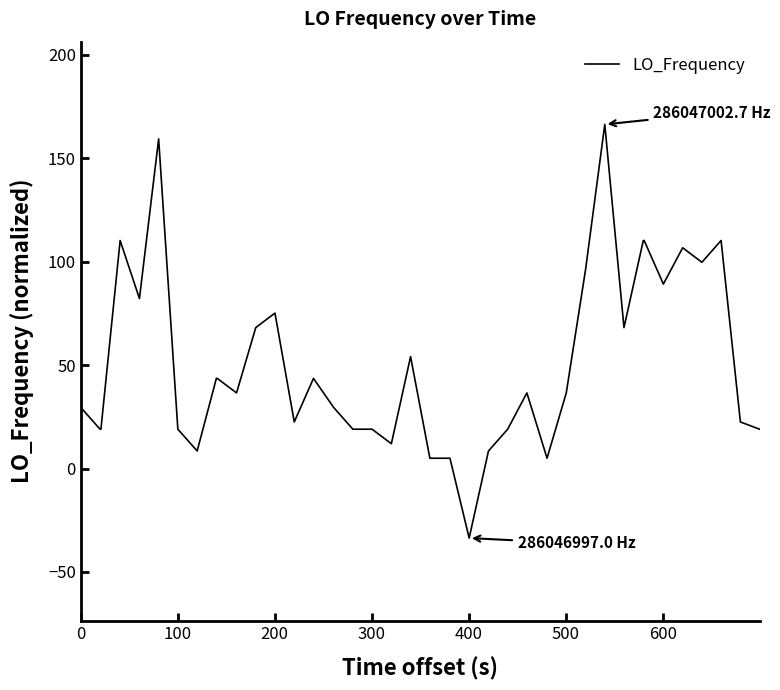

What is the difference between the maximum and minimum values?

200.0